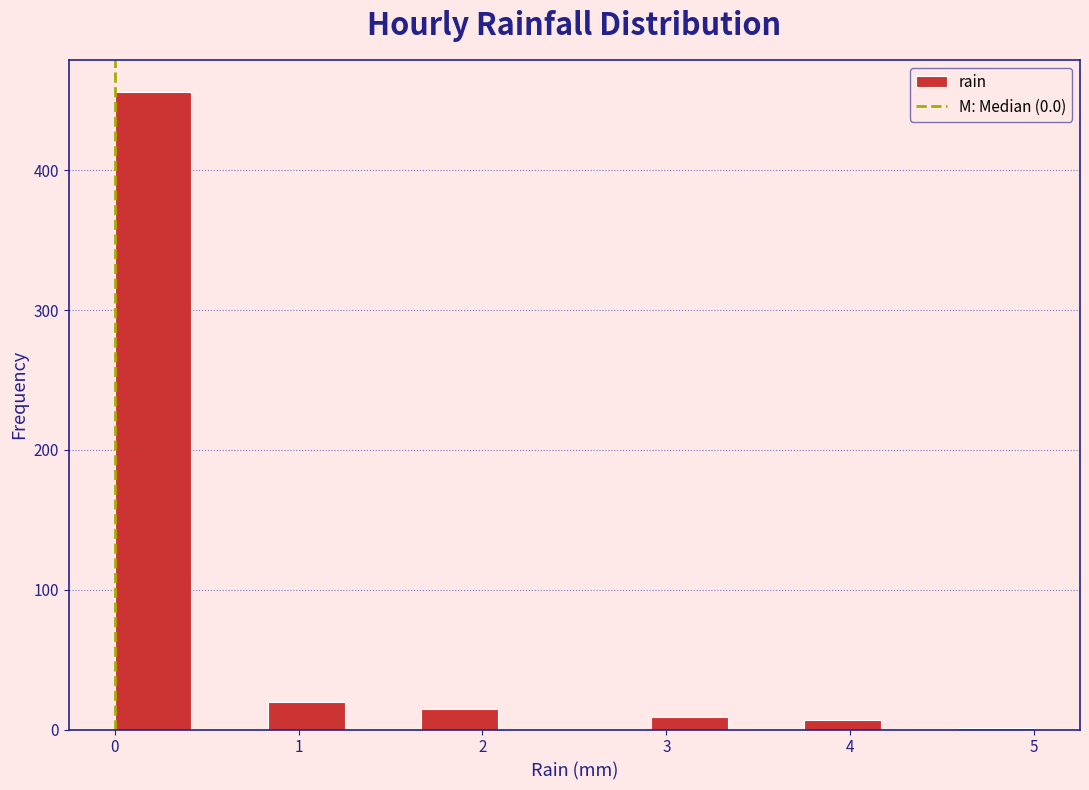

Over which range of the x-axis is the bar tallest?

0.0 to 0.4